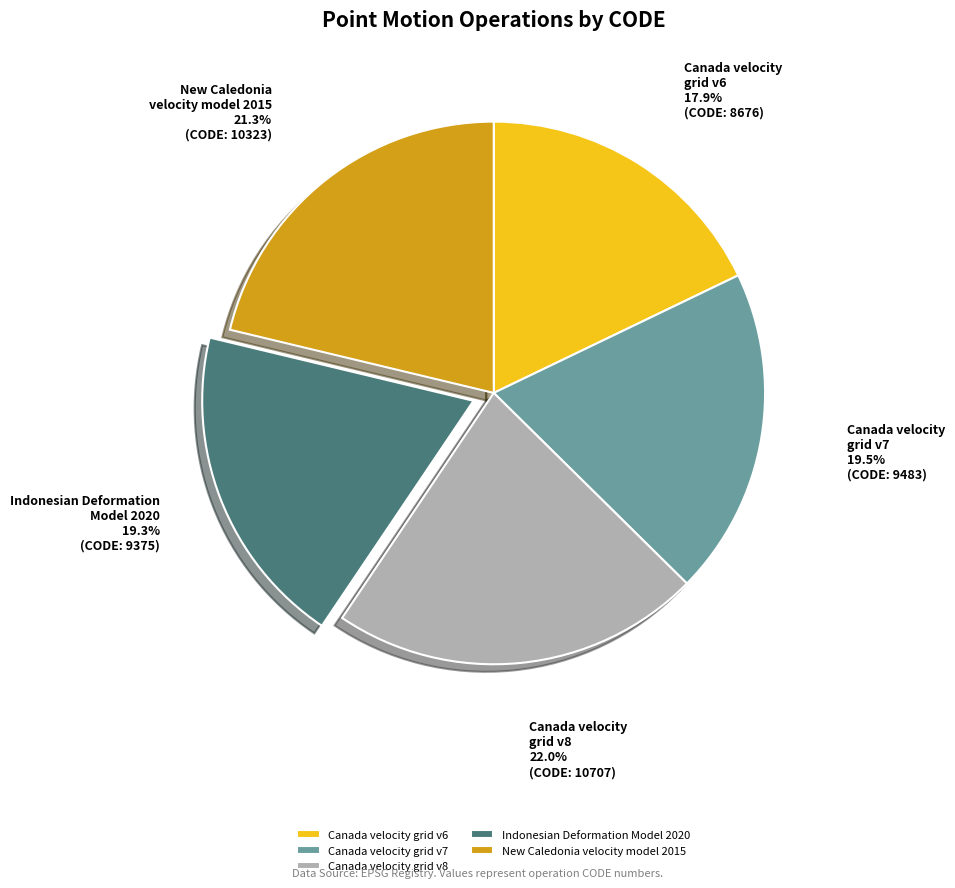

What is the ratio of the value at Canada velocity grid v7 to the value at Canada velocity grid v8?

0.9